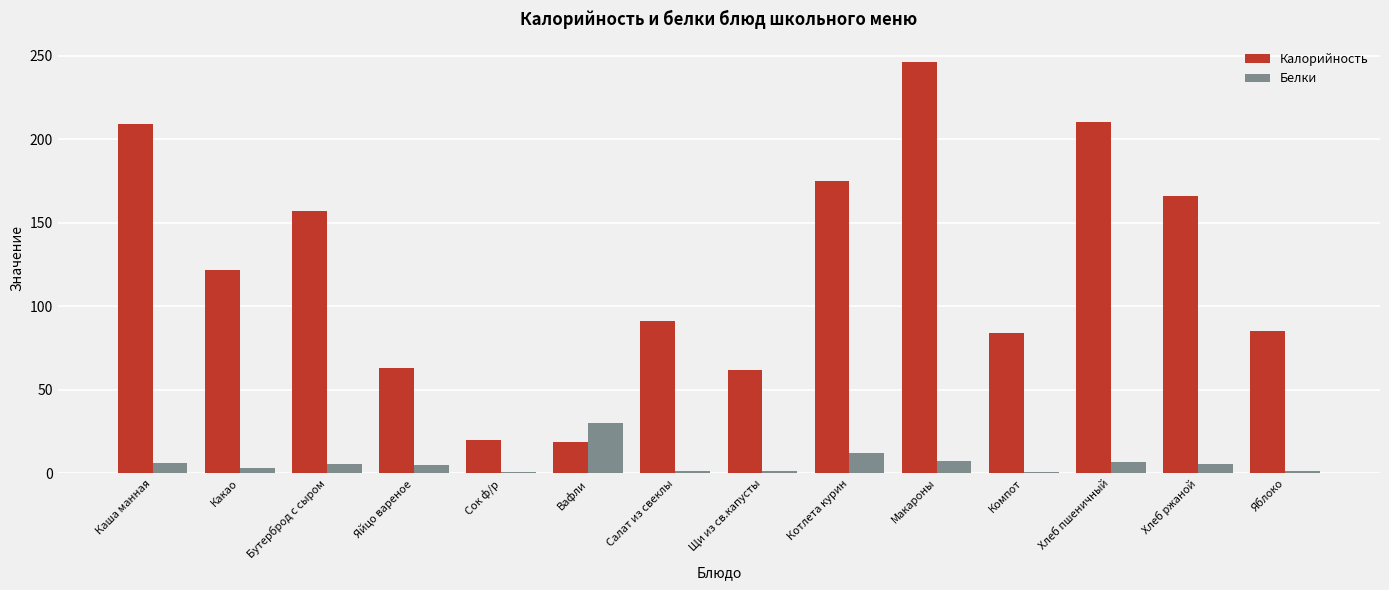

The Калорийность series shows 122.0 at Какао. True or false?

True